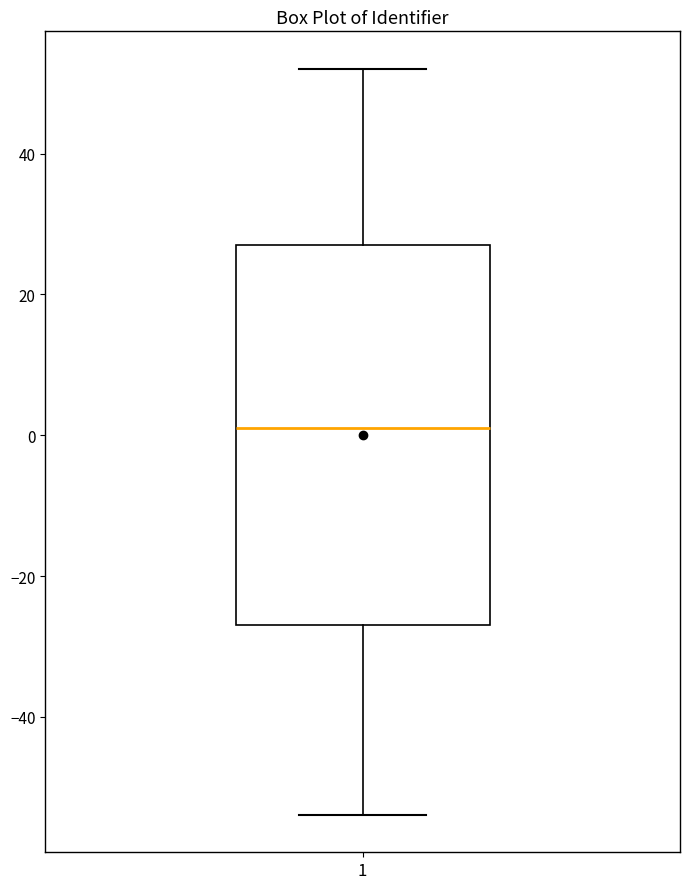

Where does the lower whisker of the box at x = 1 end on the y-axis? The values are not printed on the chart, so give them approximately, as read against the axis.

-54